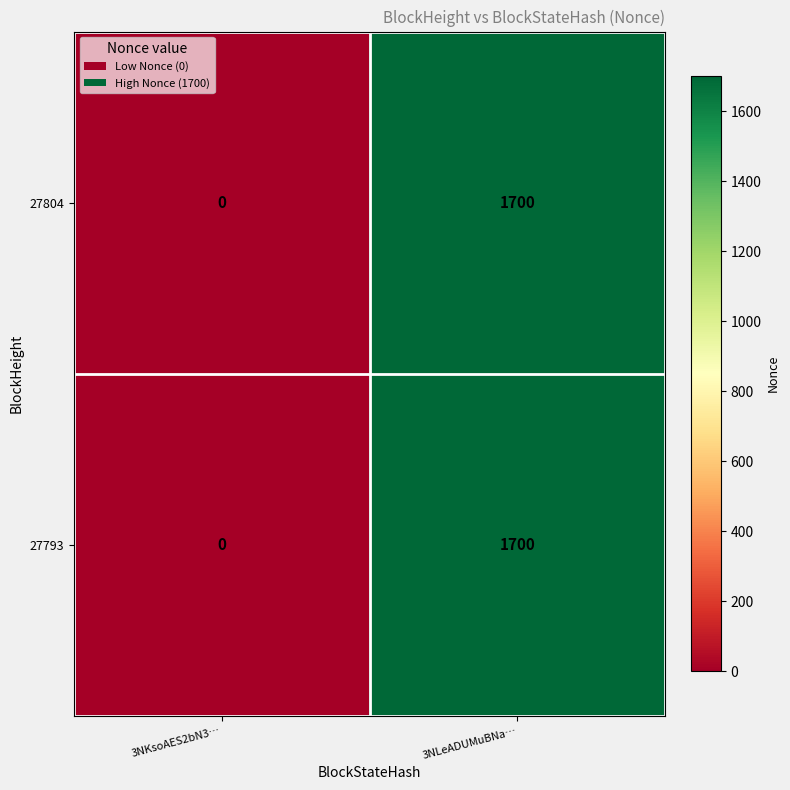

Reading right to left, what are all the values shown in this chart?

27804: 1700	0
27793: 1700	0